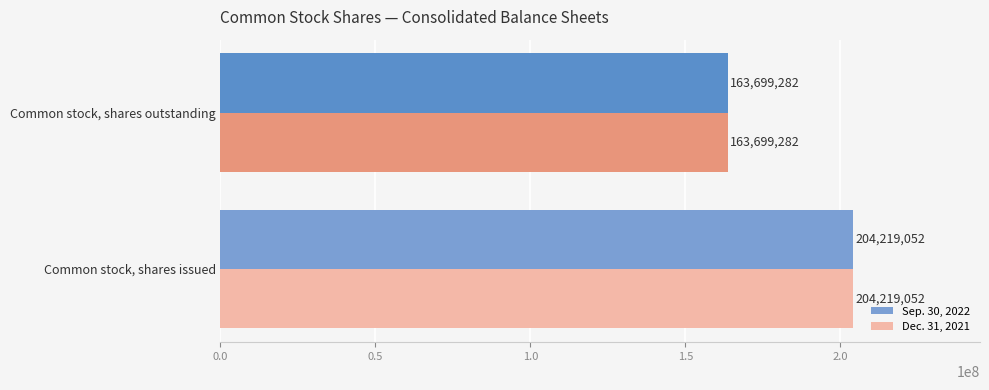

At which category is the sum across all series the highest?

Common stock, shares issued